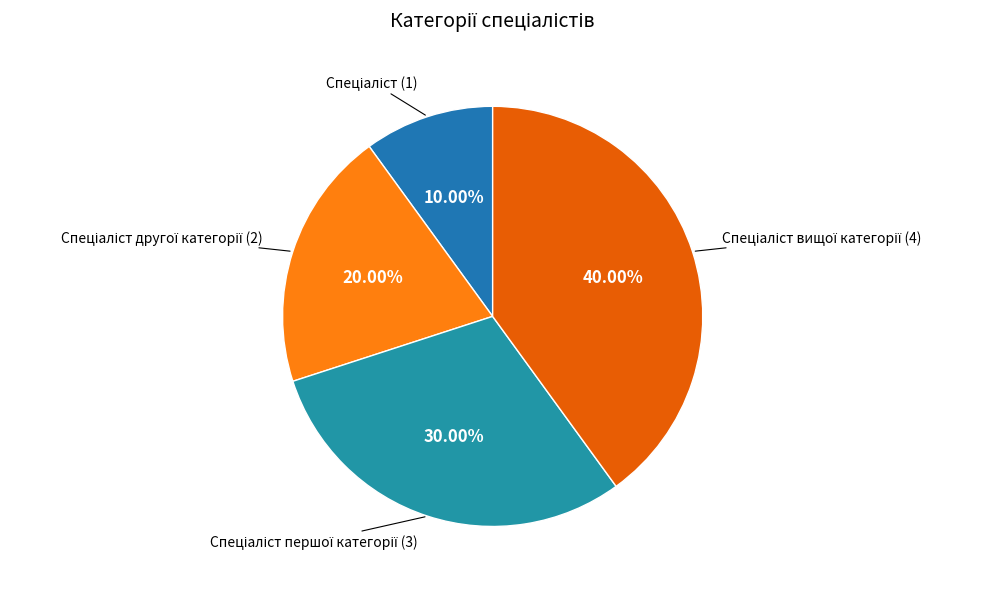

Count the number of slices in the pie.

4